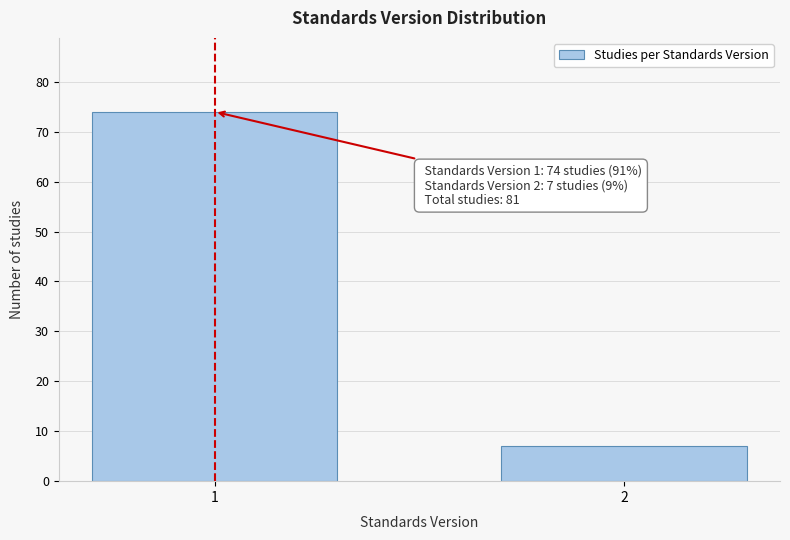

Reading left to right, extract all data points from this chart.

1=74	2=7